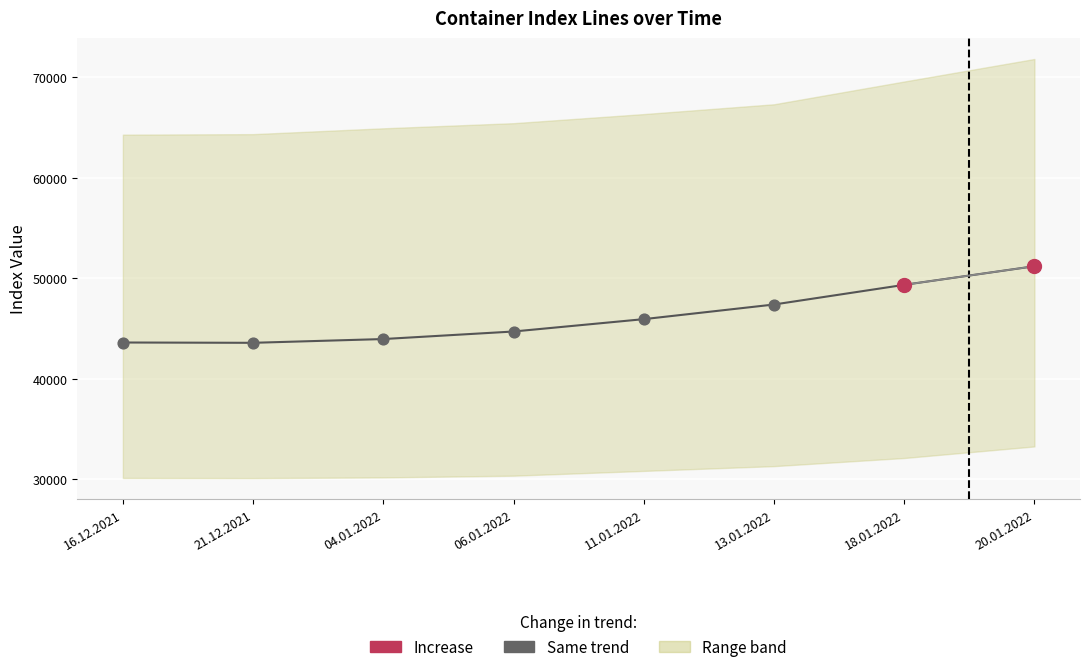

What is the change in value from 06.01.2022 to 18.01.2022?

+4642